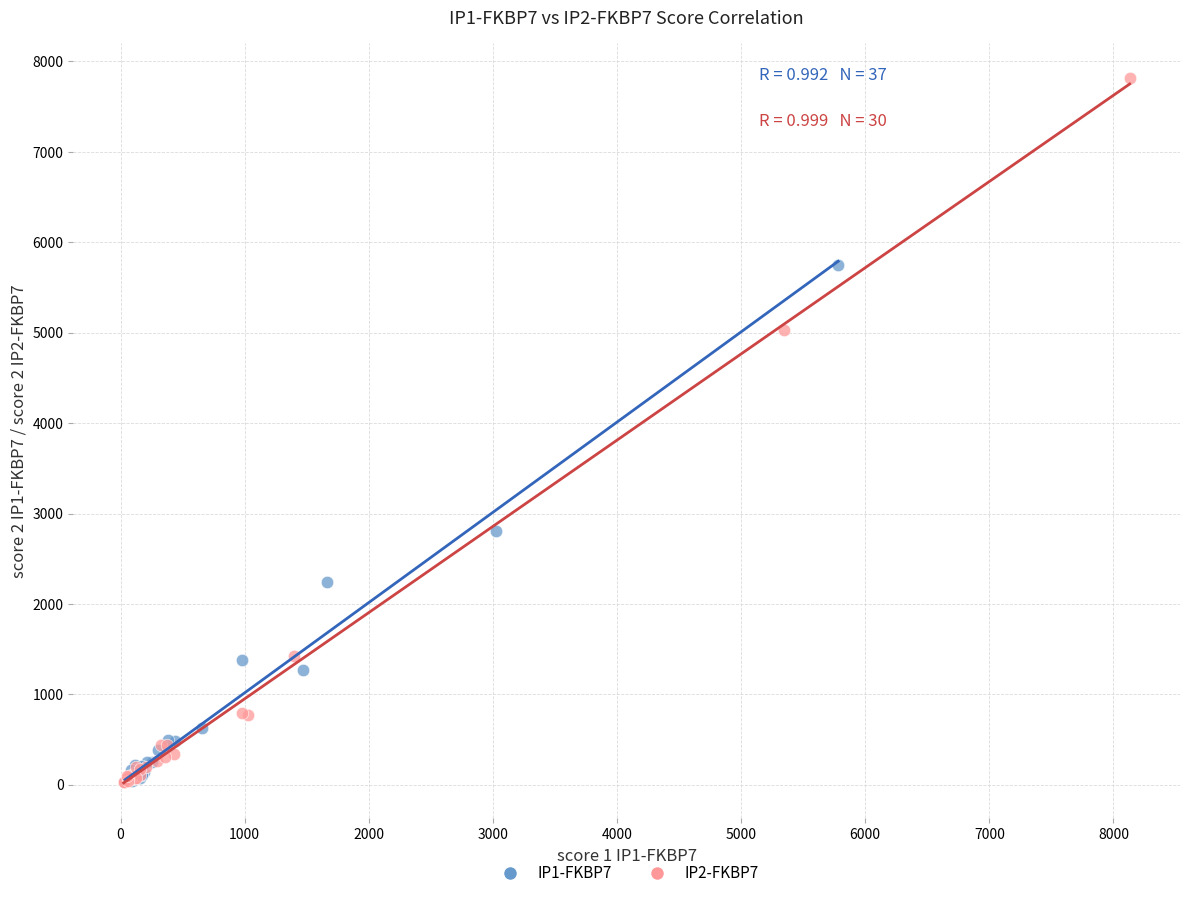

What are all the series names shown in the legend?

IP1-FKBP7, IP2-FKBP7